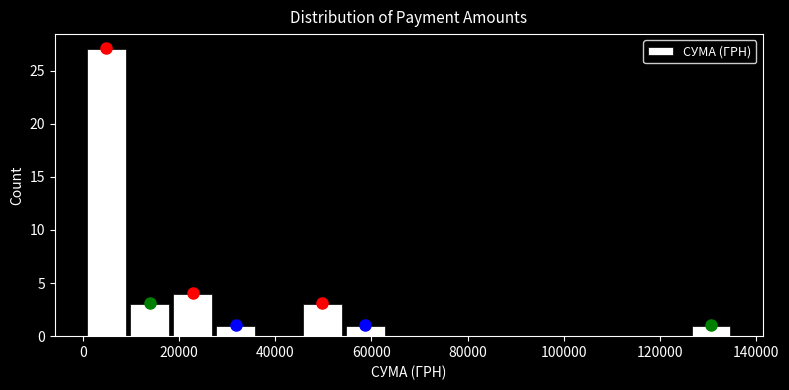

Which range on the x-axis has the tallest bar?

0 to 10000